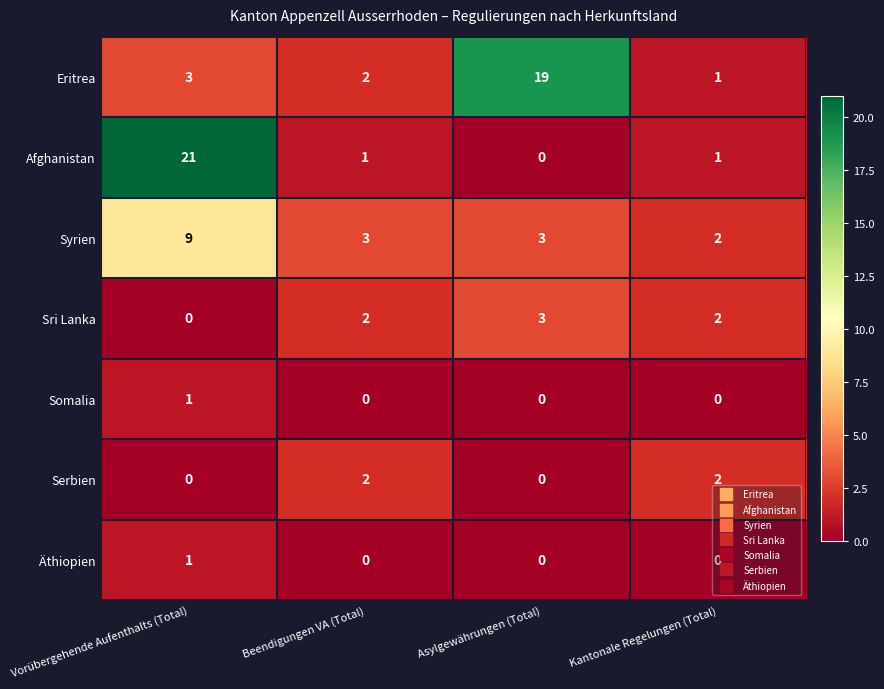

What is the maximum value shown in the chart?

21